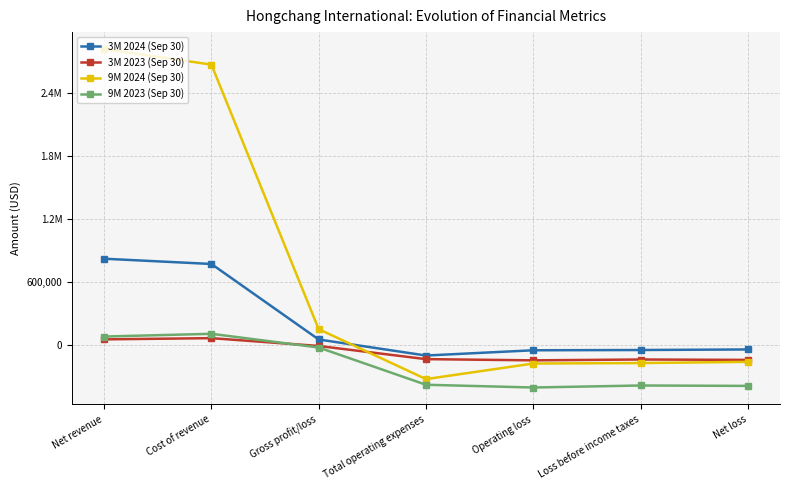

Reading left to right, list all the values displayed in this chart.

3M 2024 (Sep 30): Net revenue=820608	Cost of revenue=770472	Gross profit/loss=50136	Total operating expenses=-102824	Operating loss=-52688	Loss before income taxes=-50192	Net loss=-44771
3M 2023 (Sep 30): Net revenue=51397	Cost of revenue=62955	Gross profit/loss=-11558	Total operating expenses=-137193	Operating loss=-148751	Loss before income taxes=-140667	Net loss=-144493
9M 2024 (Sep 30): Net revenue=2820710	Cost of revenue=2672132	Gross profit/loss=148578	Total operating expenses=-327589	Operating loss=-179011	Loss before income taxes=-174600	Net loss=-163020
9M 2023 (Sep 30): Net revenue=78204	Cost of revenue=104430	Gross profit/loss=-26226	Total operating expenses=-381579	Operating loss=-407805	Loss before income taxes=-388609	Net loss=-392435